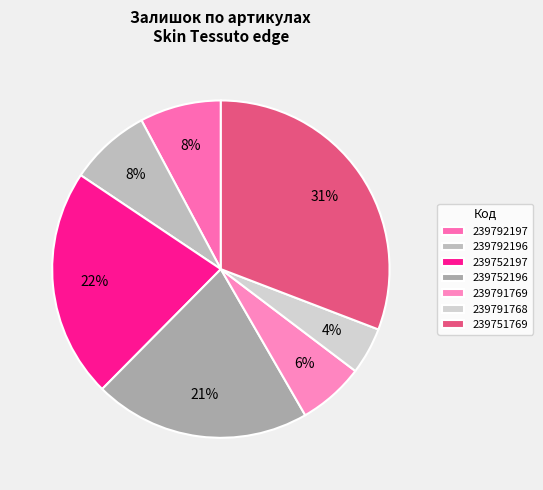

Count the number of slices in the pie.

7